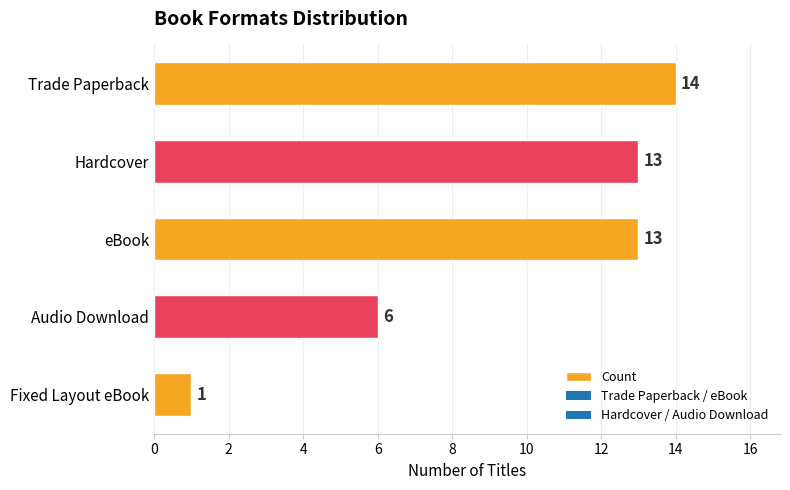

The value at Hardcover is 13. True or false?

True